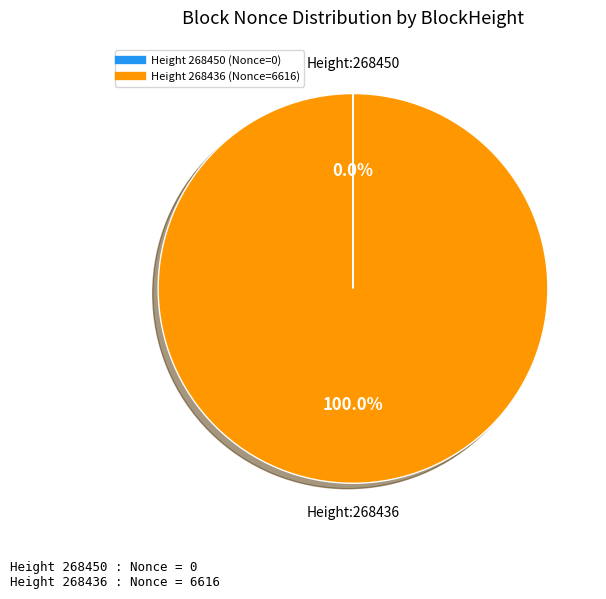

Does any single category account for the majority?

Yes